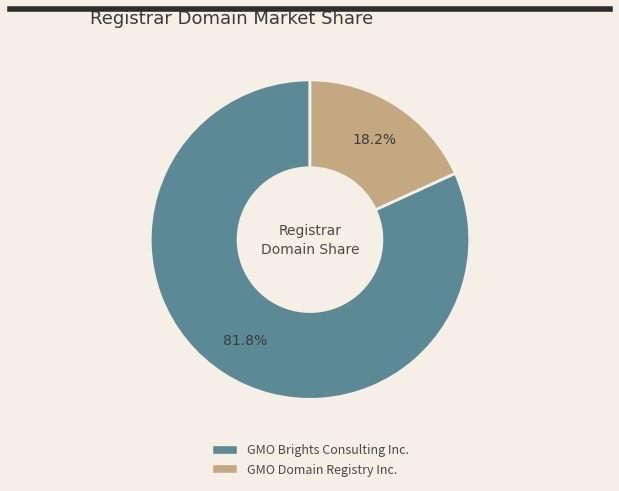

To the nearest percent, what is the difference between the largest and smallest slice percentages?

64%